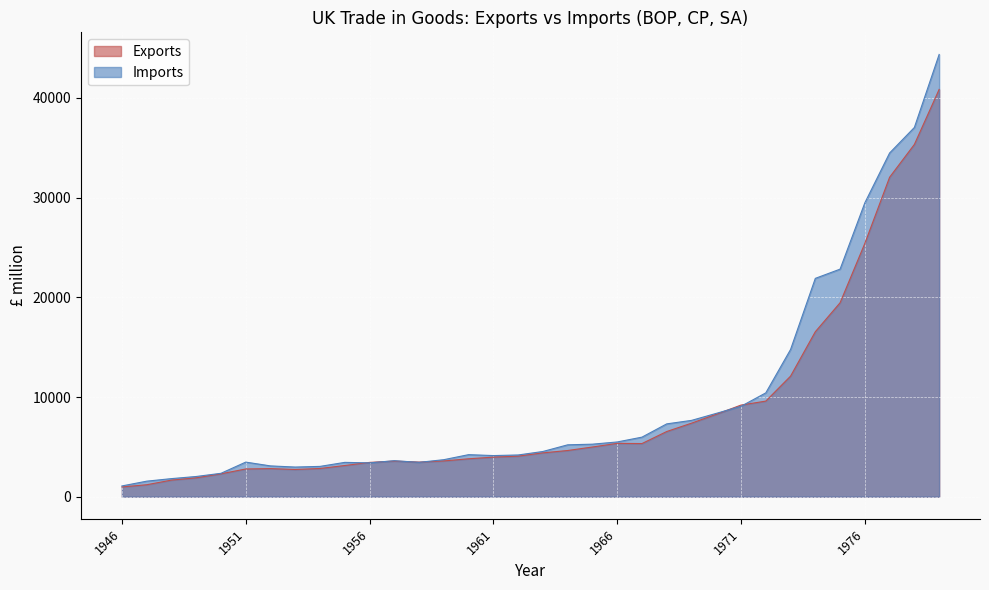

What is the minimum value shown in the chart?

978